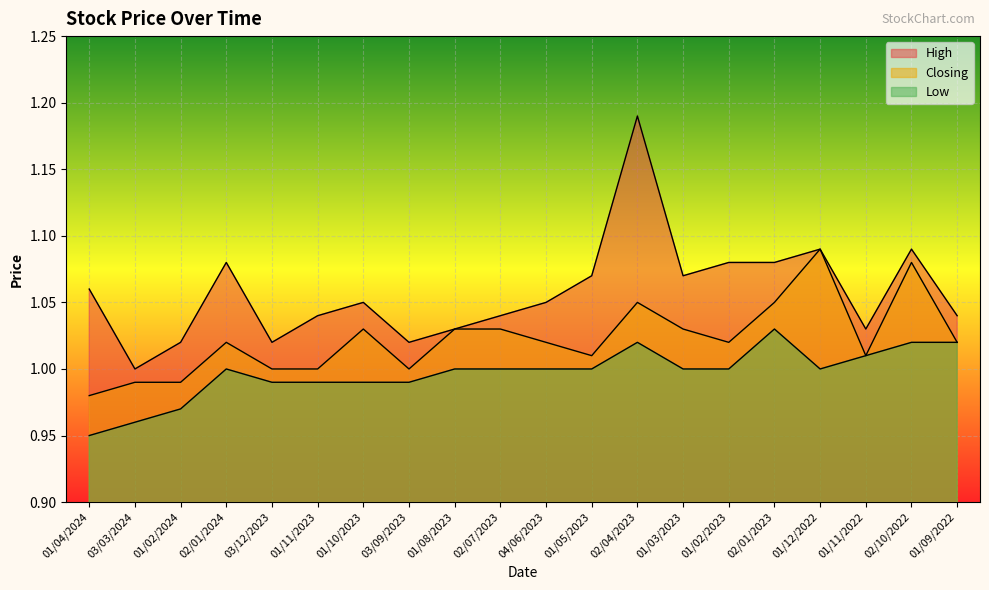

What position from the right is 01/08/2023?

12